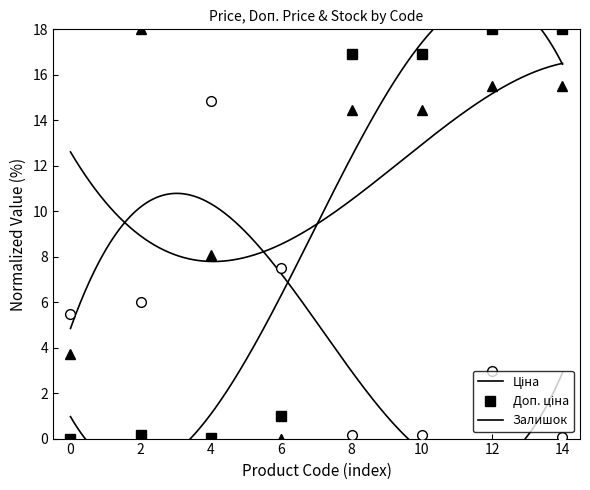

Where do Доп. ціна and Ціна first cross each other?

4 and 6